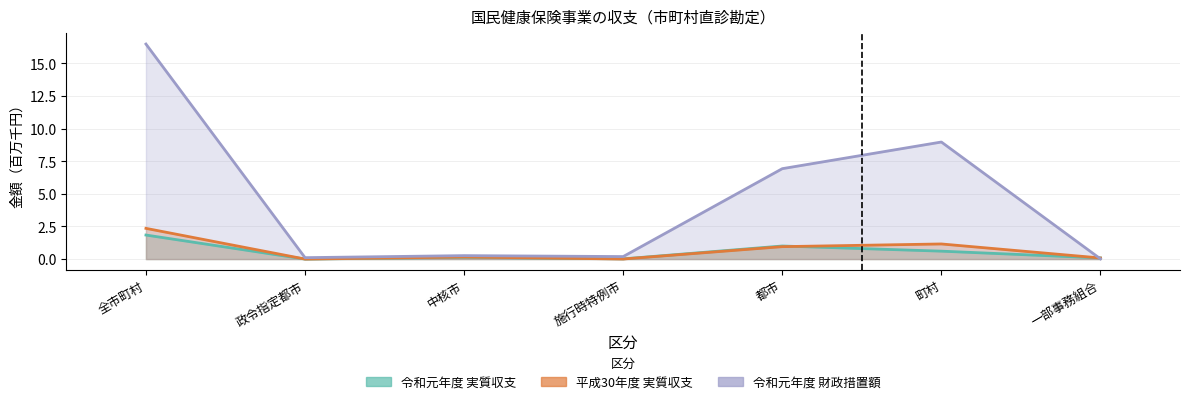

Reading right to left, what are all the values shown in this chart?

令和元年度_実質収支: 0.1	0.6	1.0	0.0	0.1	0.0	1.8
平成30年度_実質収支: 0.1	1.2	1.0	0.0	0.2	0.0	2.4
令和元年度_財政措置額: 0.0	9.0	6.9	0.2	0.3	0.1	16.5